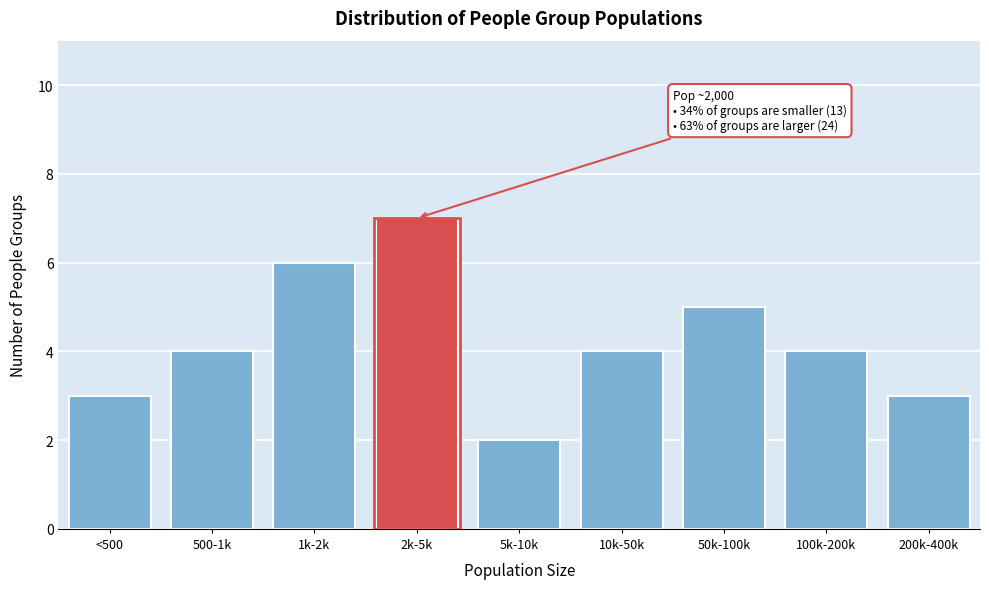

Reading left to right, transcribe all the data shown in this chart.

<500=3	500-1k=4	1k-2k=6	2k-5k=7	5k-10k=2	10k-50k=4	50k-100k=5	100k-200k=4	200k-400k=3